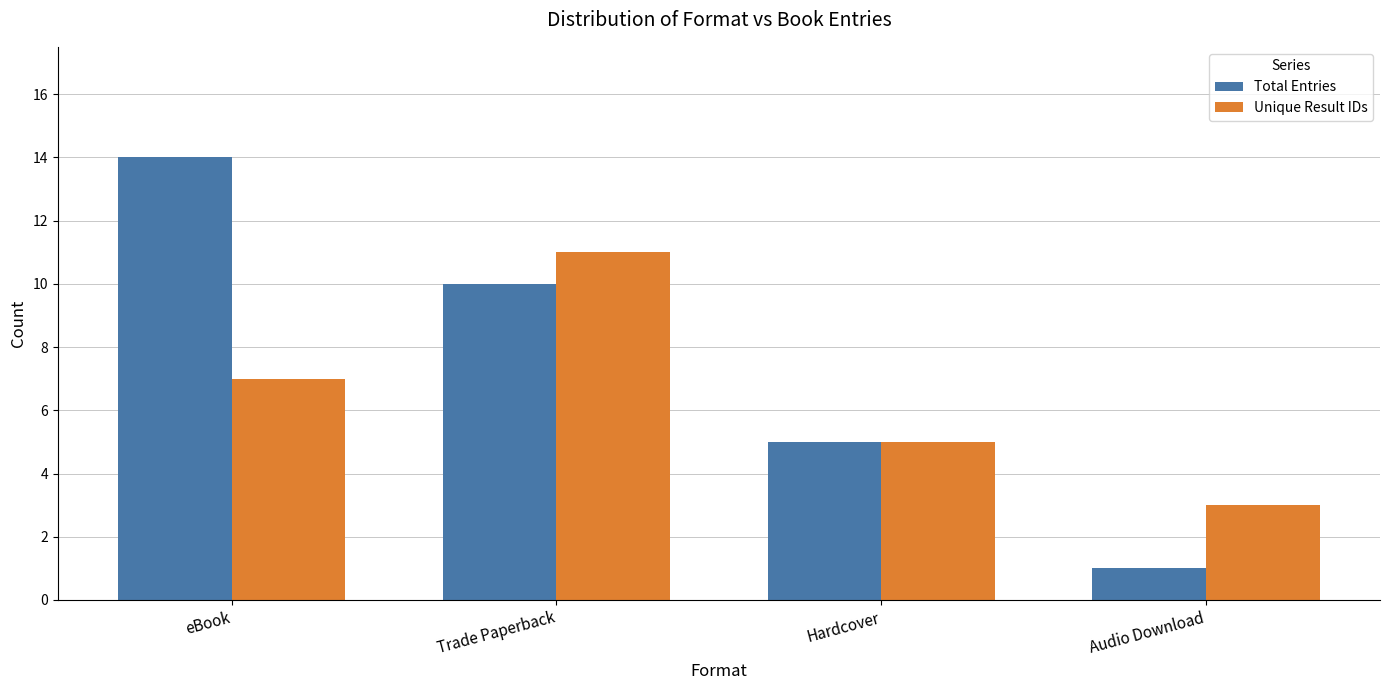

What is the total value across all series at Trade Paperback?

21